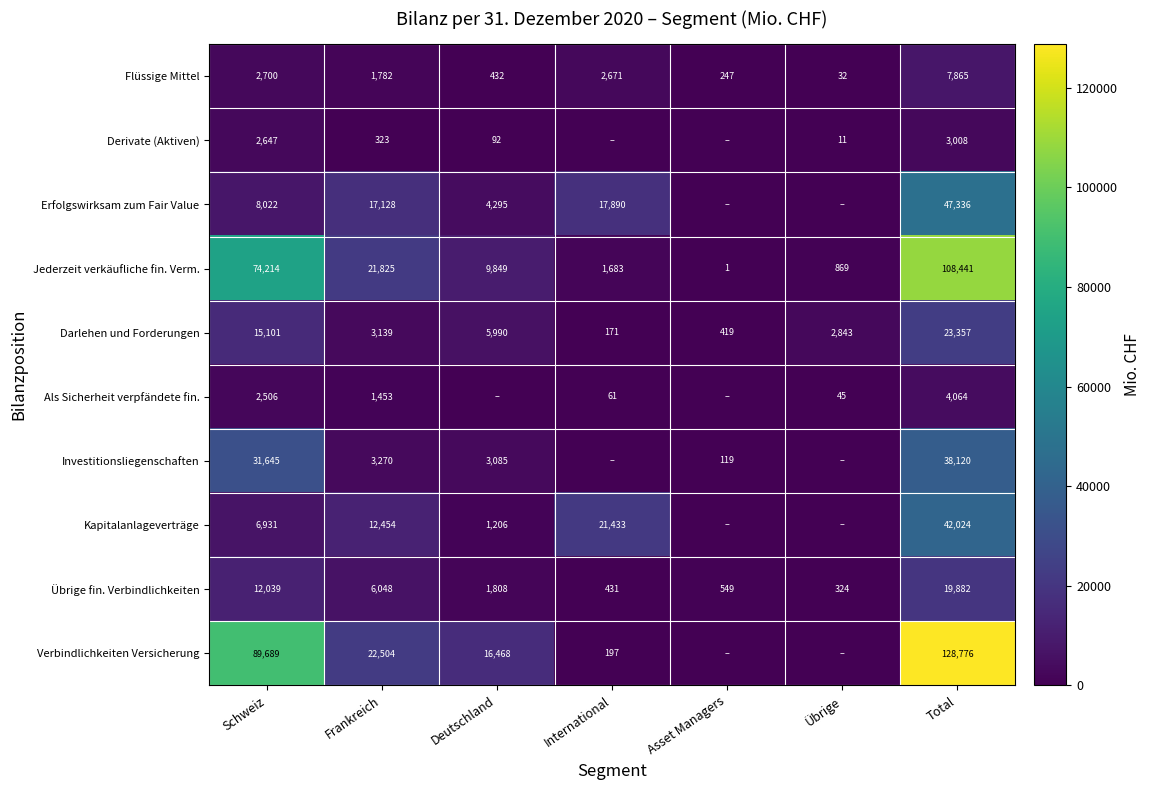

What is the spread (max minus min) of values at Total?

125768